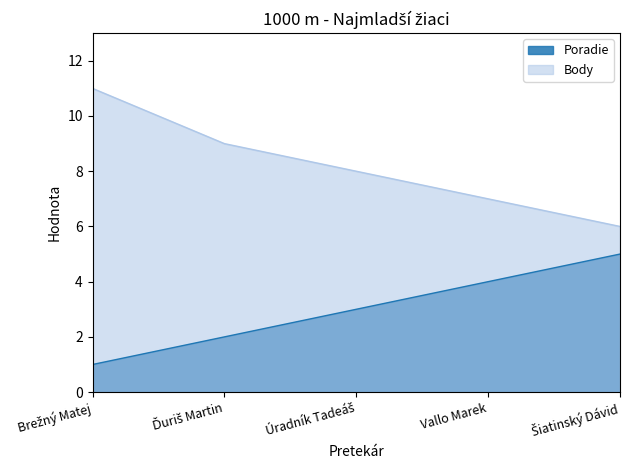

Is it true that Poradie equals 5 at Šiatinský Dávid?

True